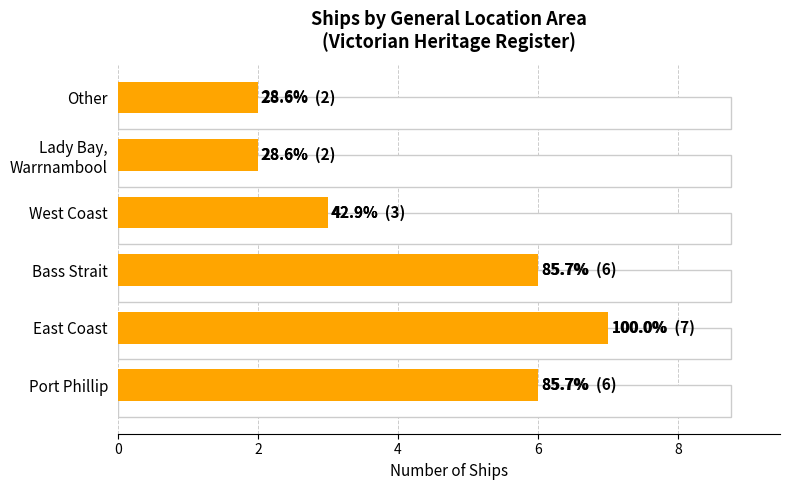

What is the greatest value displayed?

7